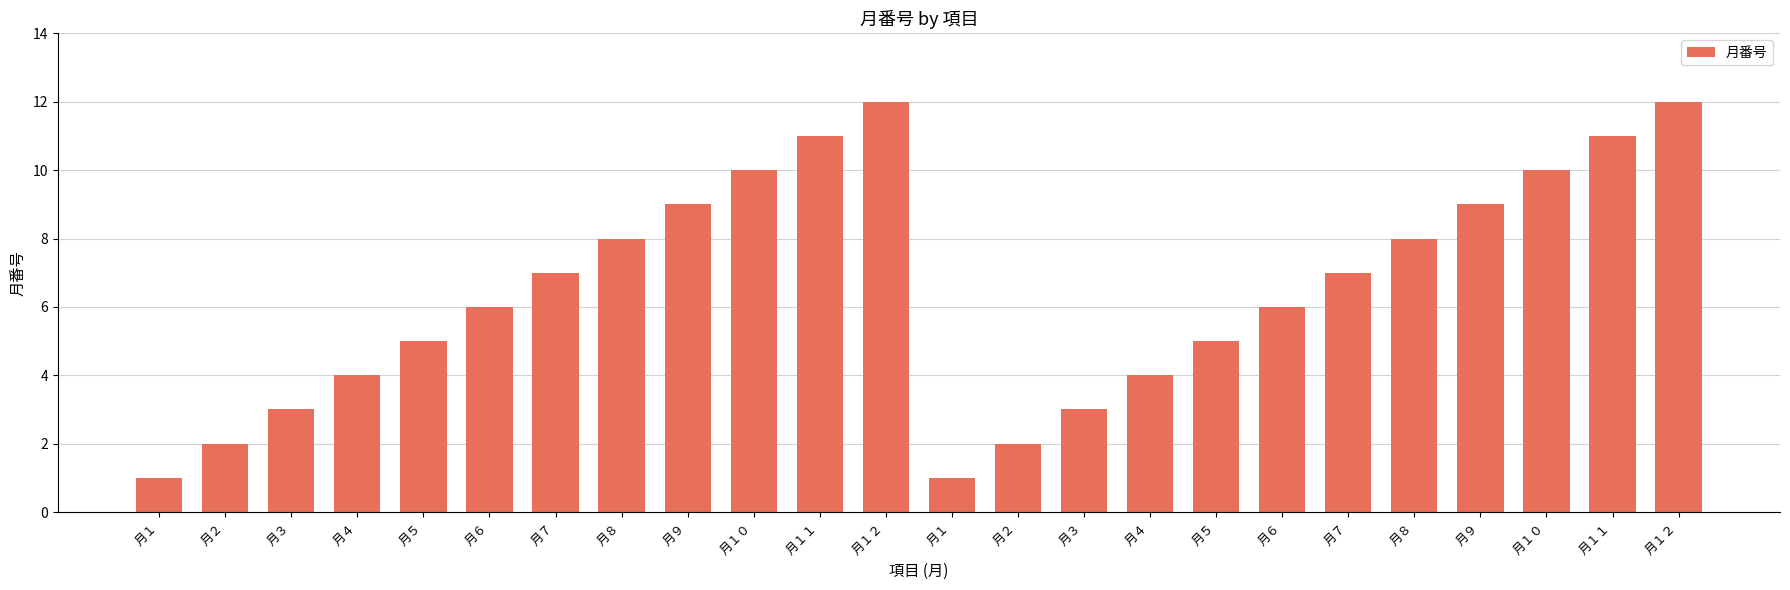

How many bars are there in total?

24